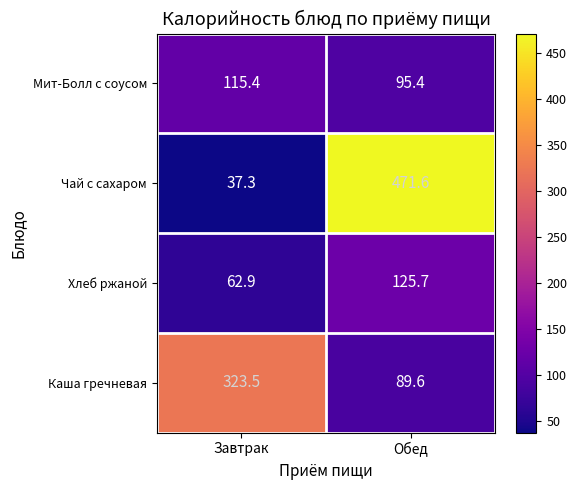

True or false: Чай с сахаром has a value of 37.3 at Завтрак.

True